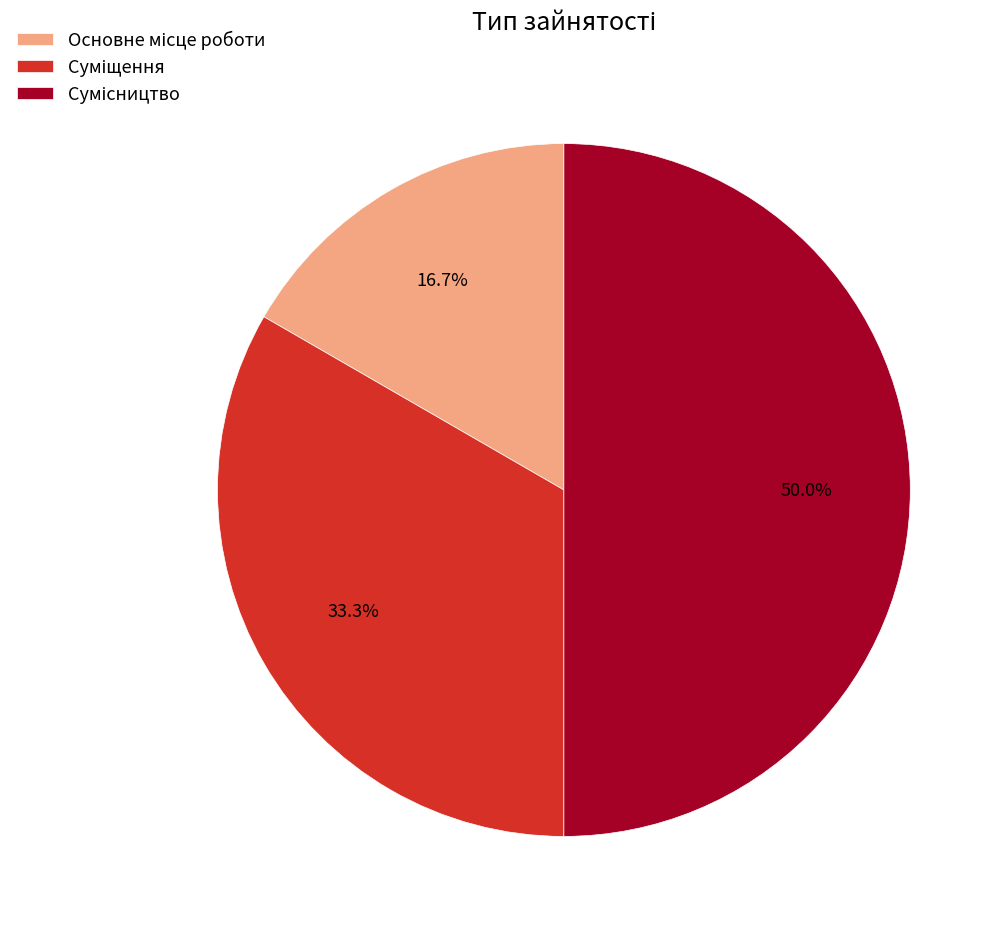

Combined, do Суміщення and Основне місце роботи account for over 50%?

No